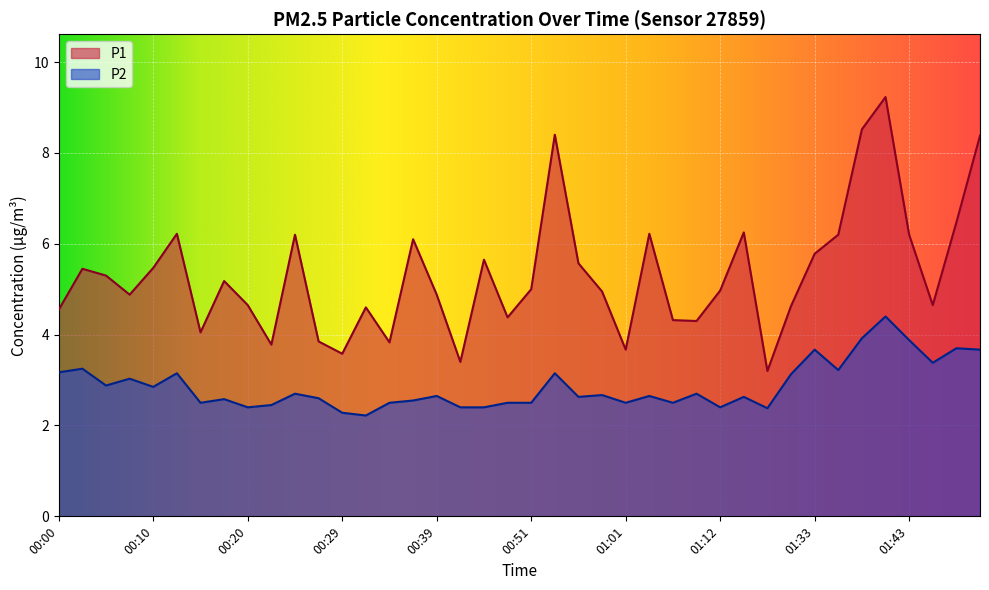

List the labels in order of P2 value, smallest first.

00:32, 00:29, 01:17, 00:20, 00:42, 00:47, 01:12, 00:22, 00:15, 00:34, 00:49, 00:51, 01:01, 01:06, 00:37, 00:17, 00:27, 00:56, 01:14, 00:39, 01:04, 00:59, 00:24, 01:09, 00:10, 00:05, 00:07, 01:25, 00:12, 00:54, 00:00, 01:36, 00:02, 01:45, 01:33, 01:50, 01:48, 01:43, 01:38, 01:41